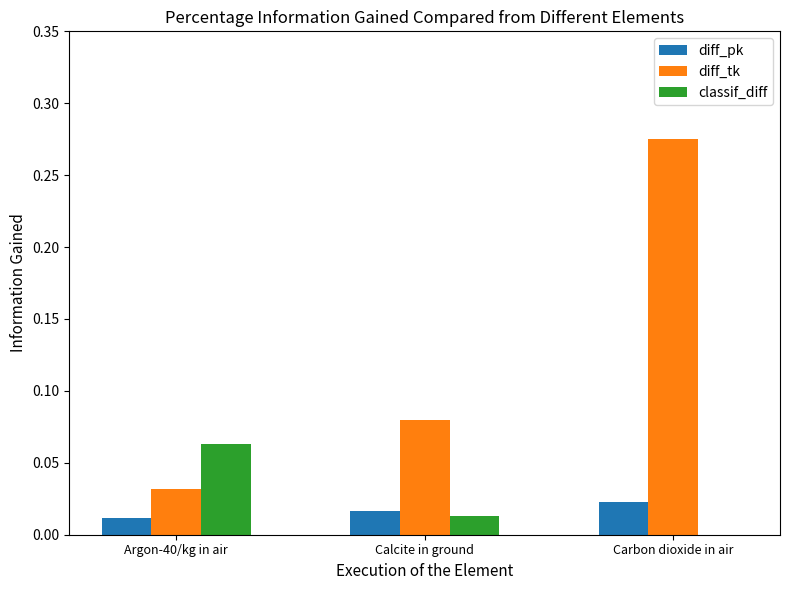

Which series changed the most between Calcite in ground and Carbon dioxide in air?

diff_tk